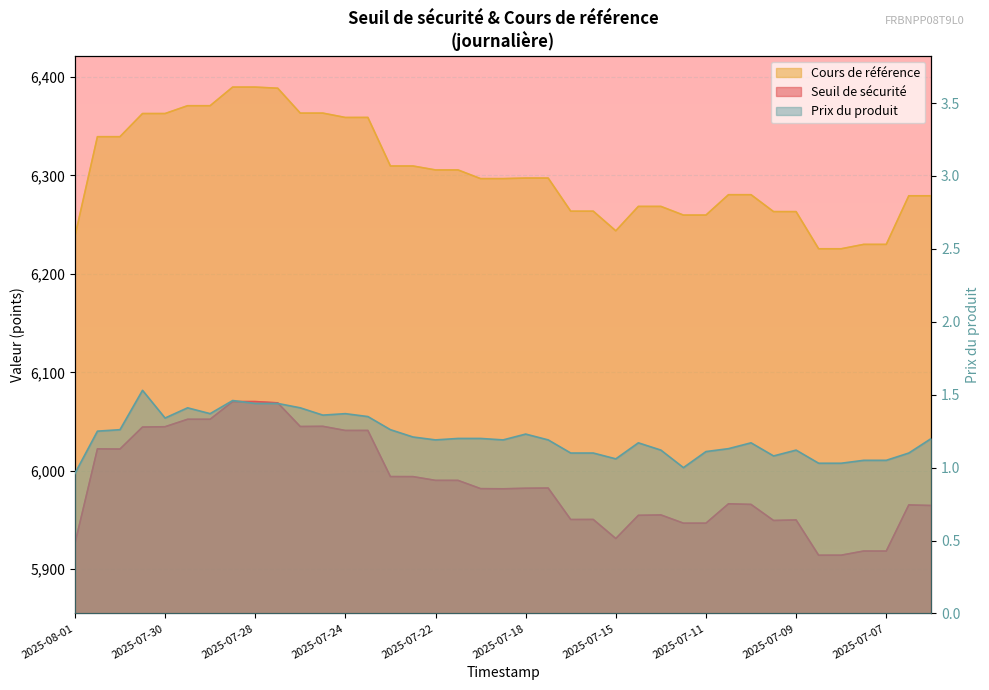

At which label does Cours de référence reach its peak?

2025-07-29 07:13